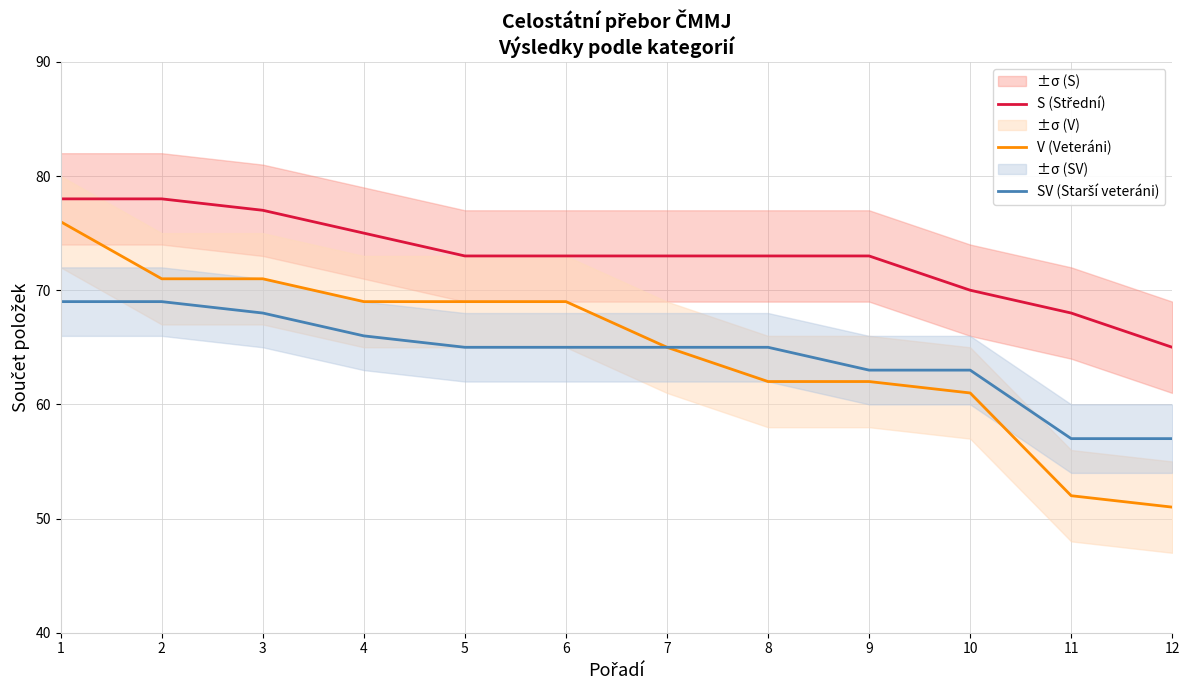

Which series has the widest spread of values?

V (Veteráni)